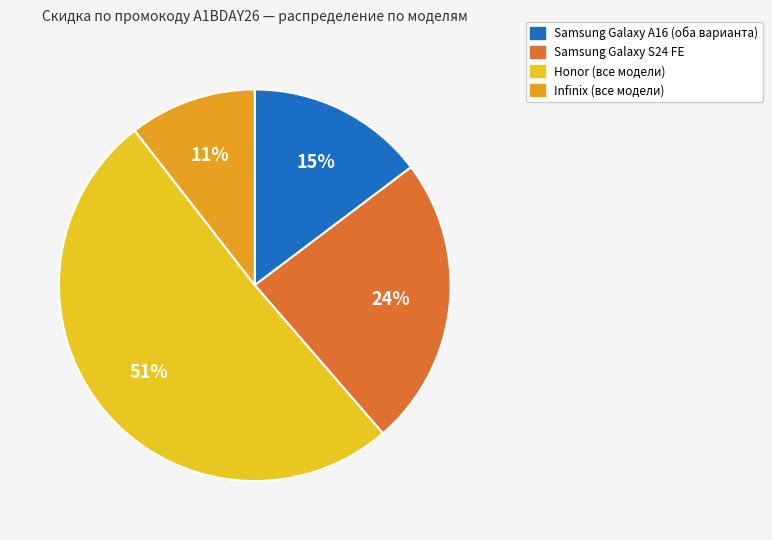

To the nearest percent, what portion does Samsung Galaxy A16 (оба варианта) represent?

15%